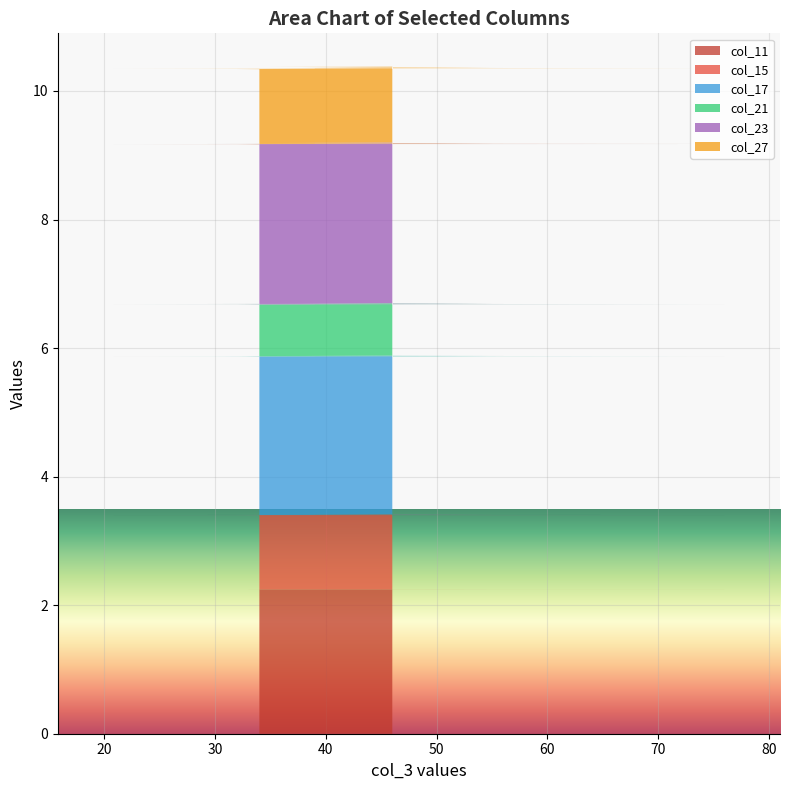

Reading right to left, what are all the values shown in this chart?

col_11: 34=2.2	32=2.2	37=2.2	20.8=2.2	76=2.2	33=2.2	39=2.2	39=2.2	45=2.2	29.3=2.2	55=2.2	50=2.2	38=2.2	56=2.2	42=2.2	38=2.2	45=2.2	35=2.2	42=2.2	46=2.2
col_15: 34=1.2	32=1.2	37=1.2	20.8=1.2	76=1.2	33=1.2	39=1.2	39=1.2	45=1.2	29.3=1.2	55=1.2	50=1.2	38=1.2	56=1.2	42=1.2	38=1.2	45=1.2	35=1.2	42=1.2	46=1.2
col_17: 34=2.5	32=2.5	37=2.5	20.8=2.5	76=2.5	33=2.5	39=2.5	39=2.5	45=2.5	29.3=2.5	55=2.5	50=2.5	38=2.5	56=2.5	42=2.5	38=2.5	45=2.5	35=2.5	42=2.5	46=2.5
col_21: 34=0.8	32=0.8	37=0.8	20.8=0.8	76=0.8	33=0.8	39=0.8	39=0.8	45=0.8	29.3=0.8	55=0.8	50=0.8	38=0.8	56=0.8	42=0.8	38=0.8	45=0.8	35=0.8	42=0.8	46=0.8
col_23: 34=2.5	32=2.5	37=2.5	20.8=2.5	76=2.5	33=2.5	39=2.5	39=2.5	45=2.5	29.3=2.5	55=2.5	50=2.5	38=2.5	56=2.5	42=2.5	38=2.5	45=2.5	35=2.5	42=2.5	46=2.5
col_27: 34=1.2	32=1.2	37=1.2	20.8=1.2	76=1.2	33=1.2	39=1.2	39=1.2	45=1.2	29.3=1.2	55=1.2	50=1.2	38=1.2	56=1.2	42=1.2	38=1.2	45=1.2	35=1.2	42=1.2	46=1.2